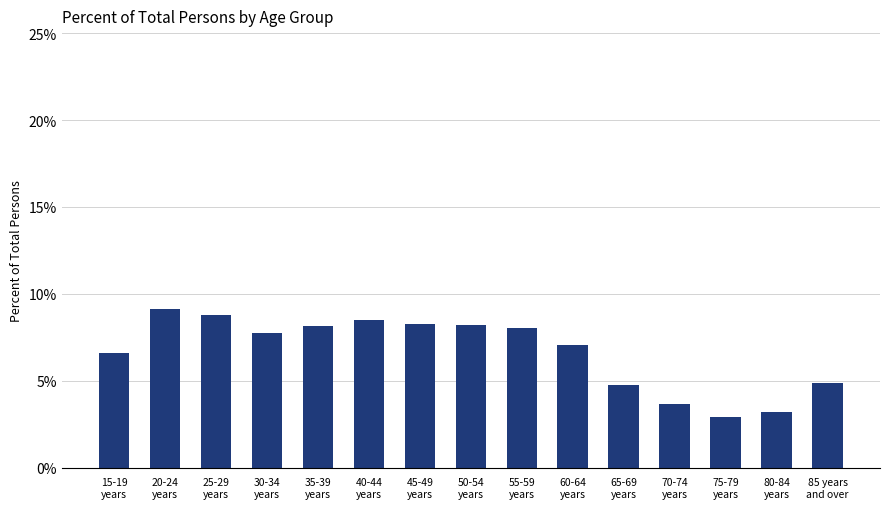

What is the difference between the second highest and second lowest values?

5.6